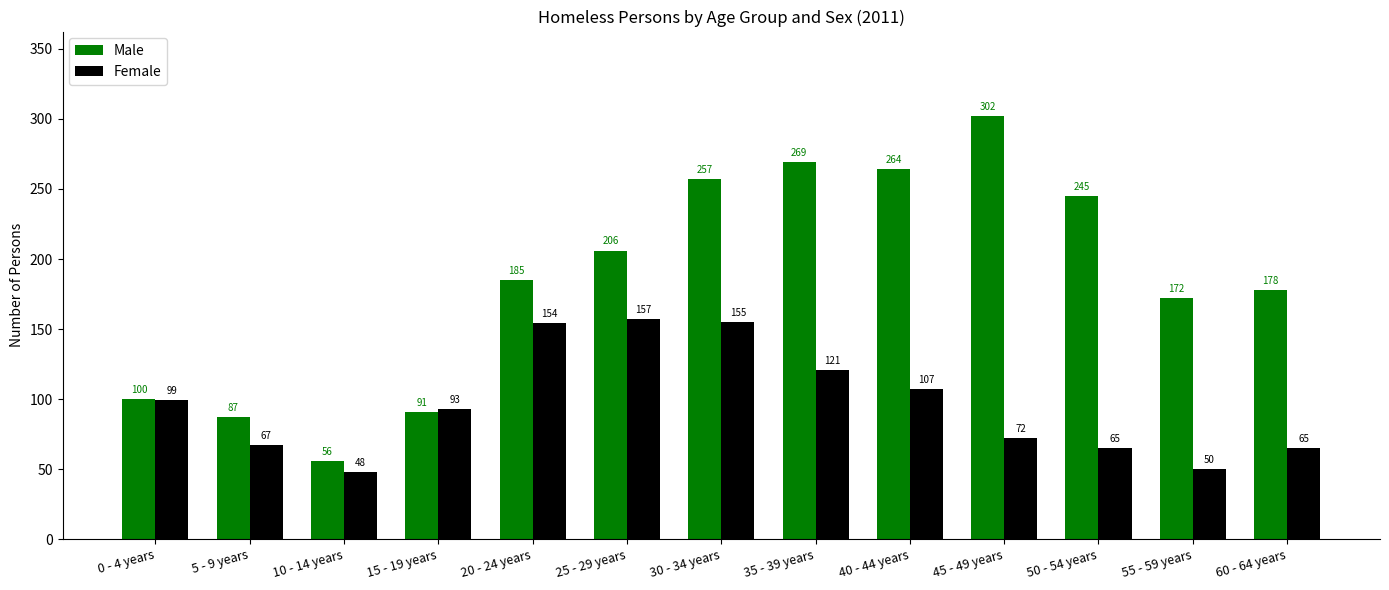

Which series has the largest total across all categories?

Male